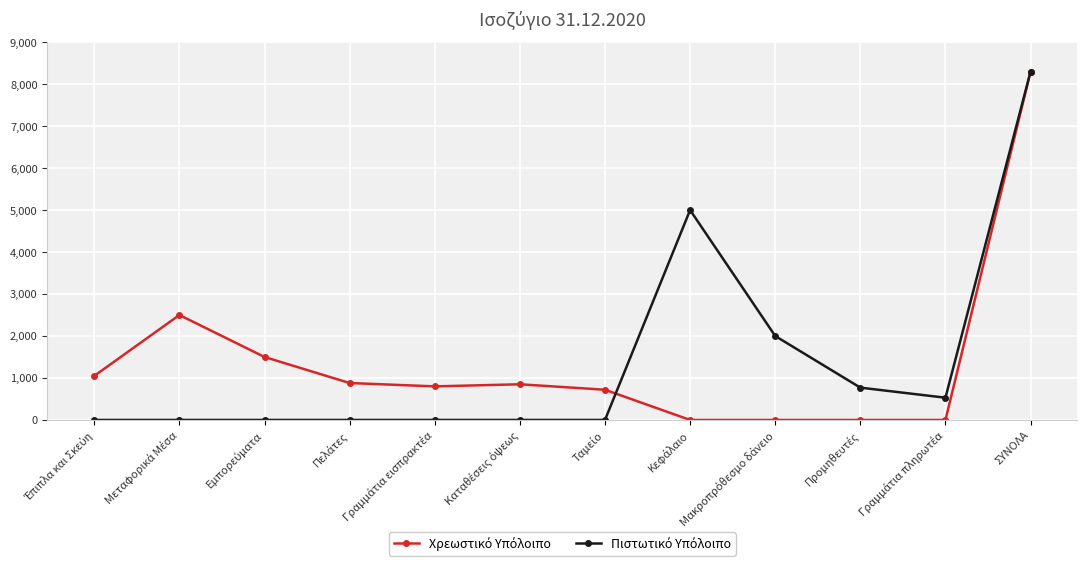

At which category is the sum across all series the highest?

ΣΥΝΟΛΑ